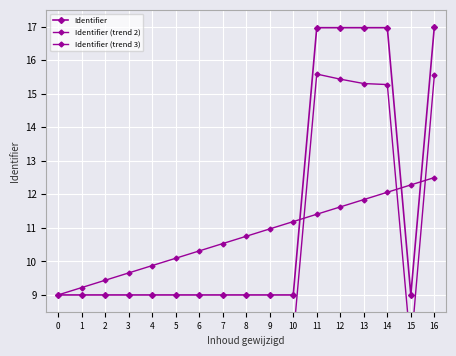

True or false: Identifier (trend 2) and Identifier cross at least once.

False